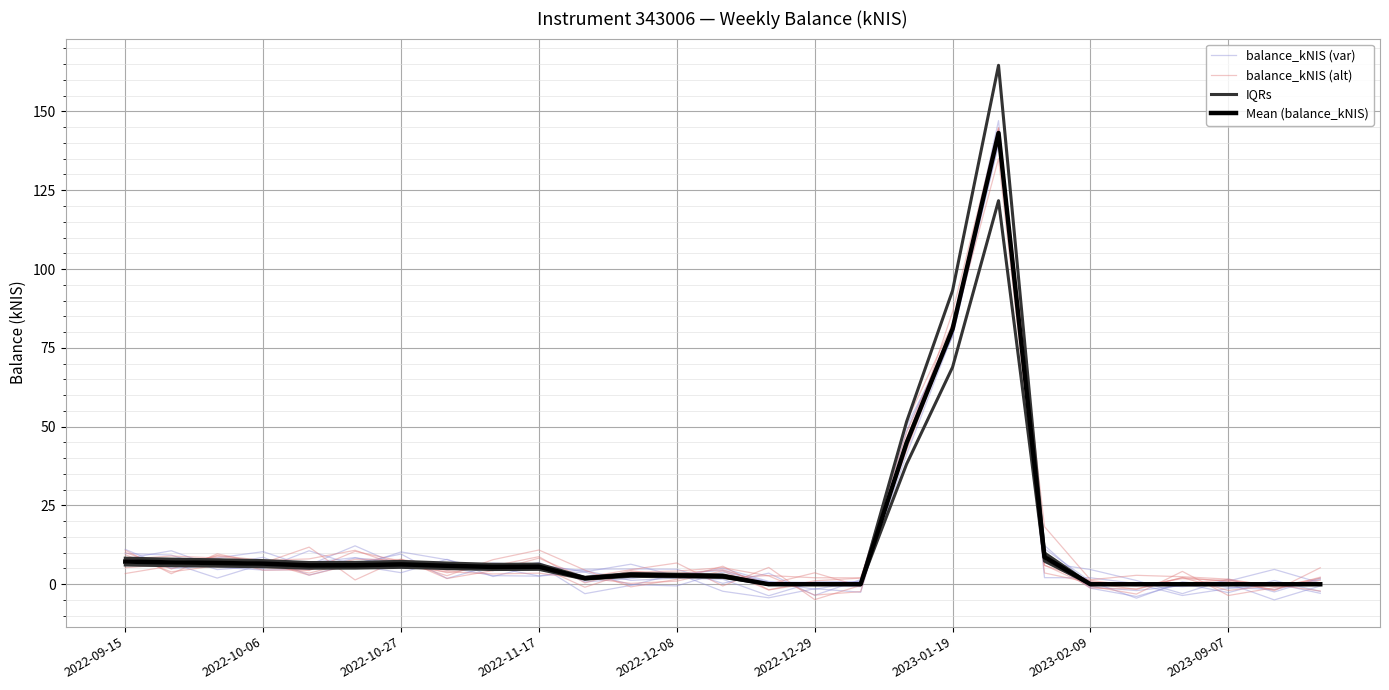

Is the value of balance_kNIS (var) at 16 greater than the value of Mean (balance_kNIS) at 2022-09-15?

No